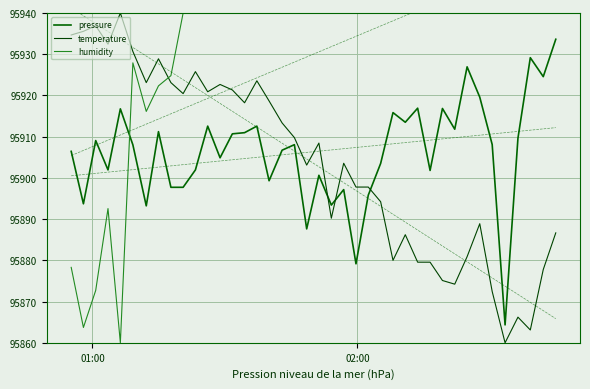

Which series has the largest range (max minus min)?

temperature